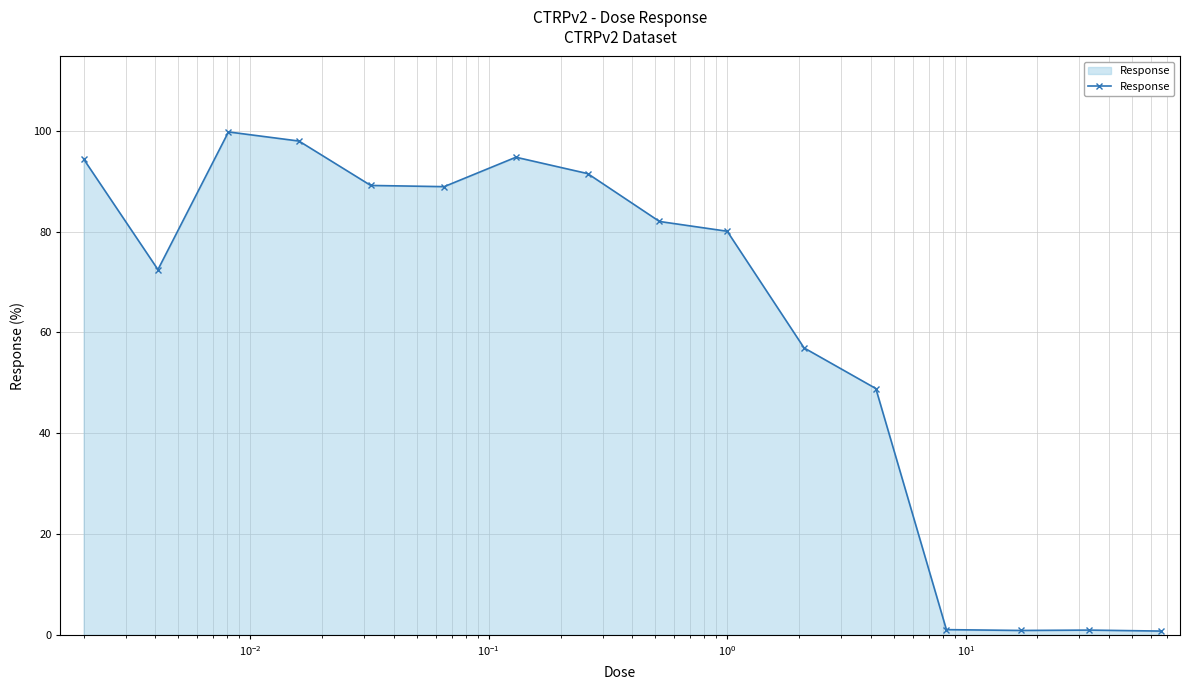

What is the greatest value displayed?

99.8